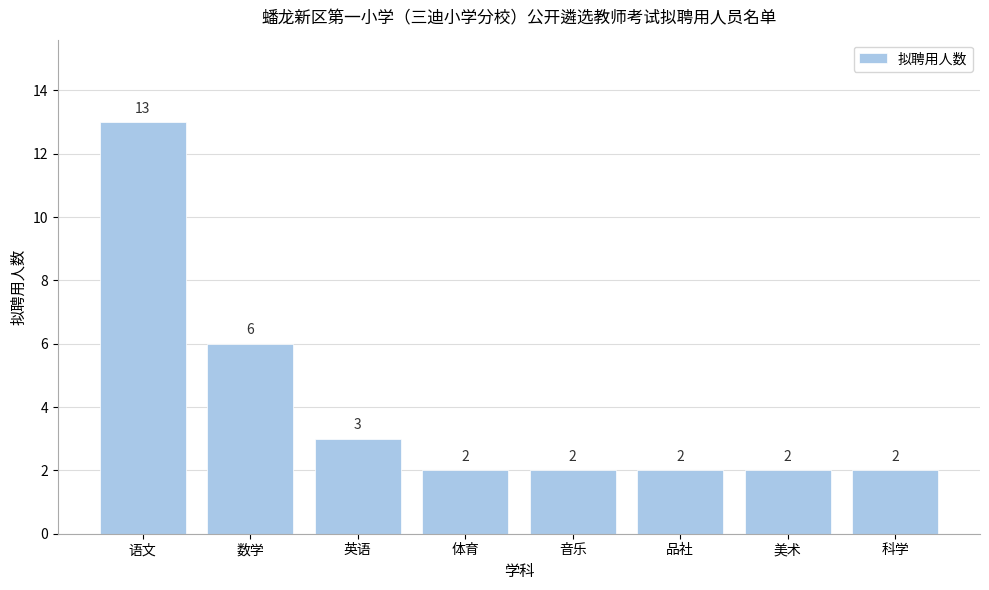

Reading right to left, list all the values displayed in this chart.

科学=2	美术=2	品社=2	音乐=2	体育=2	英语=3	数学=6	语文=13